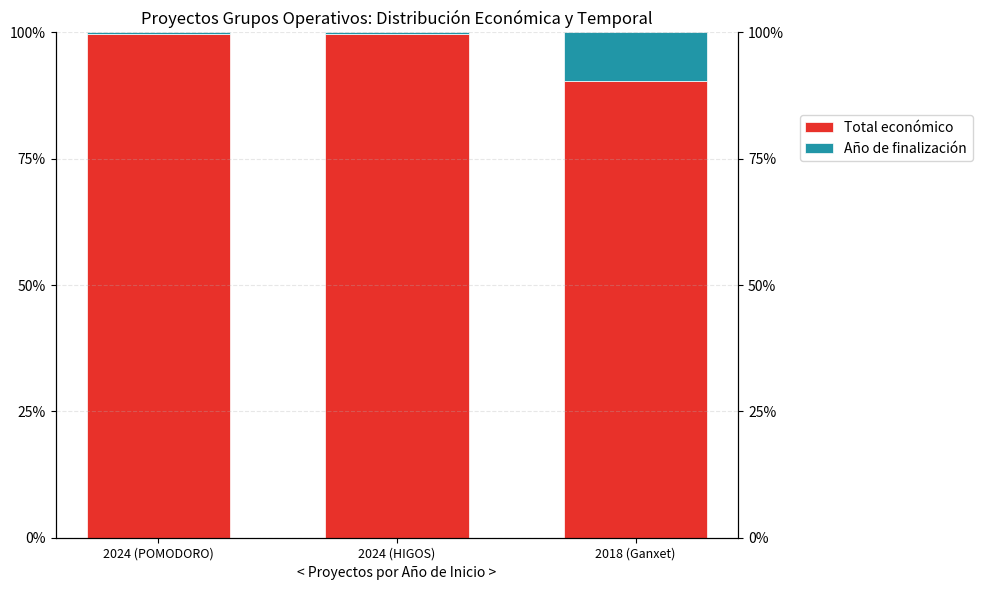

The value of Año de finalización at 2024 (HIGOS) is 0.4. True or false?

True